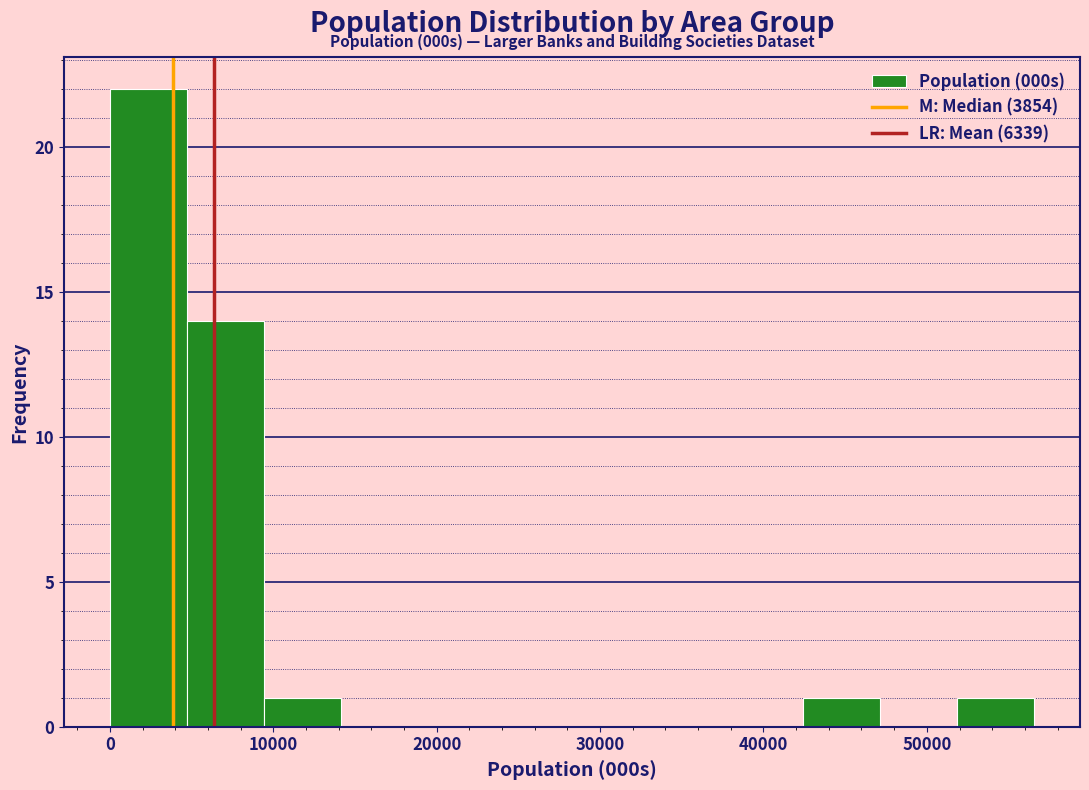

Over which range of the x-axis is the bar tallest?

0 to 5000